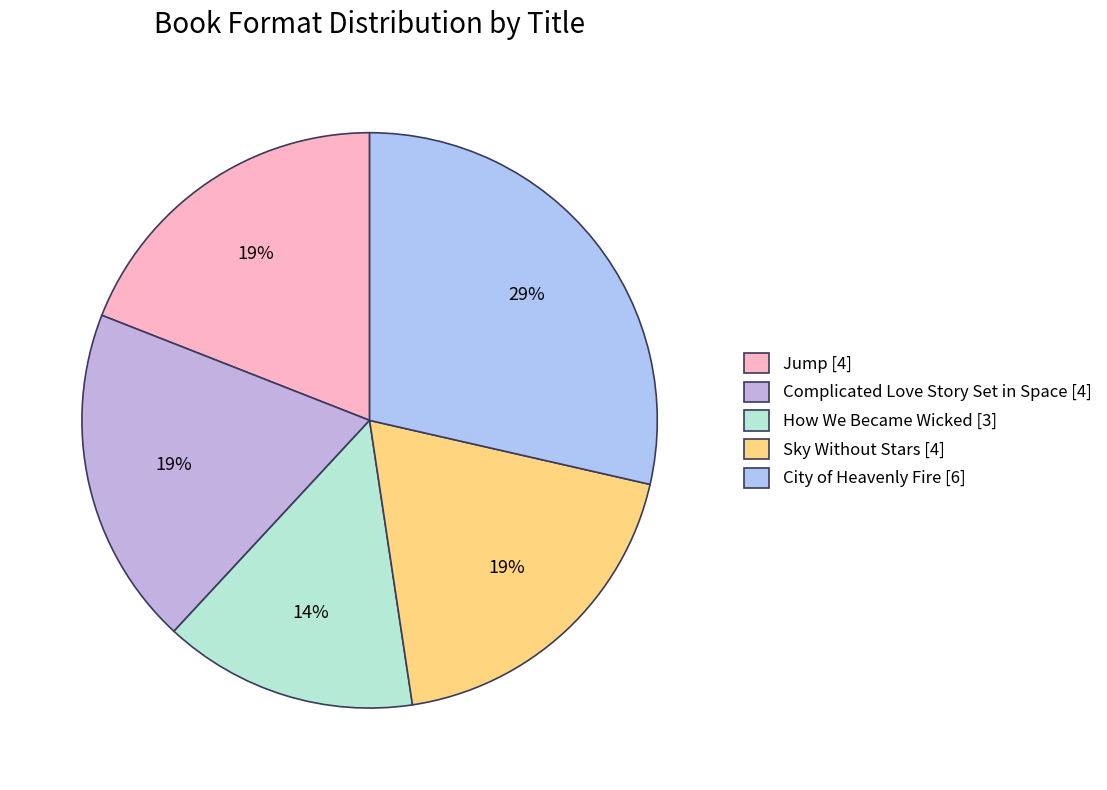

Count the number of slices in the pie.

5